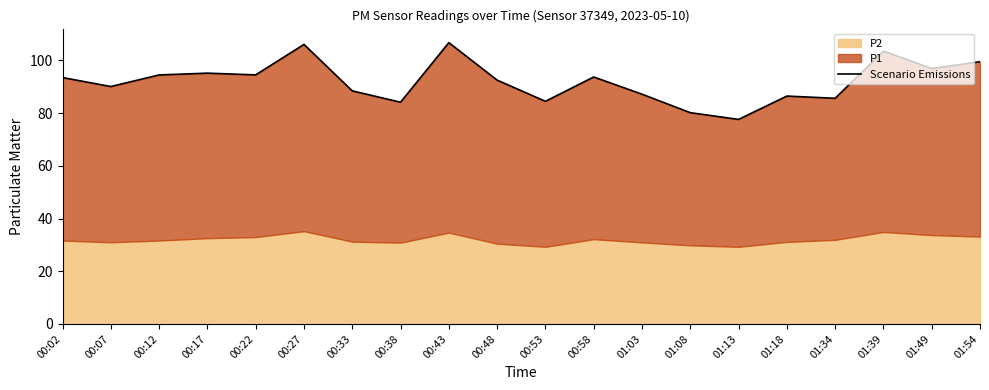

What is the change in value from 00:02 to 01:54?

+6.0